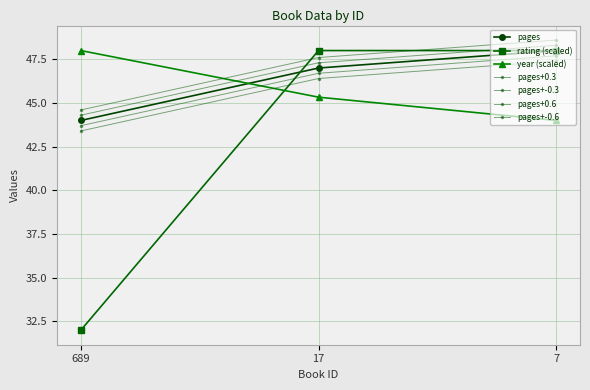

How many data points in pages+-0.6 are less than 46?

1